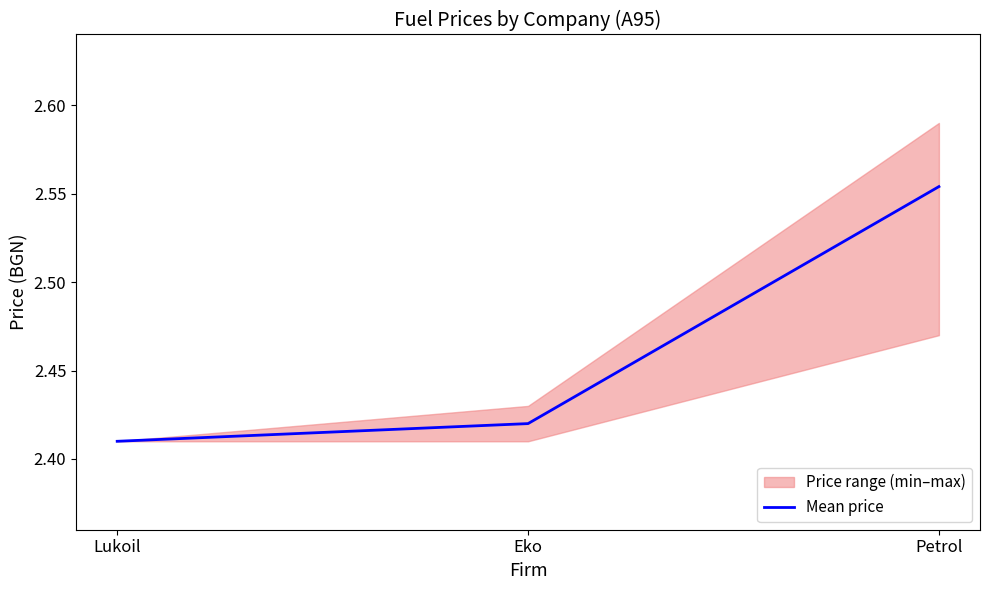

What value does the data have at Petrol?

2.6